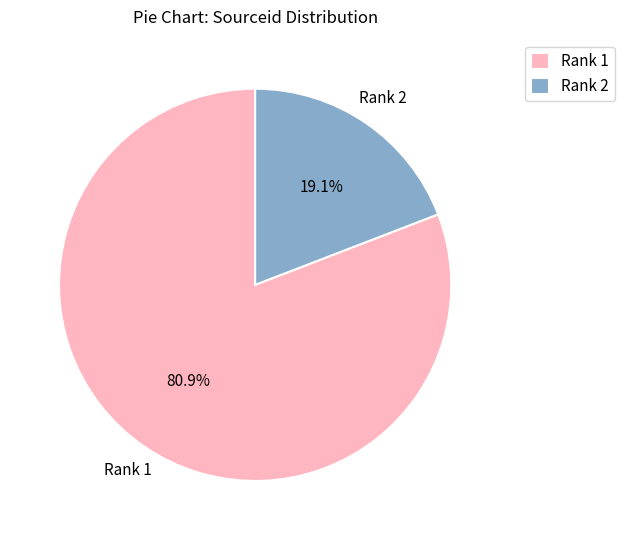

To the nearest percent, what is the difference between the largest and smallest slice percentages?

62%